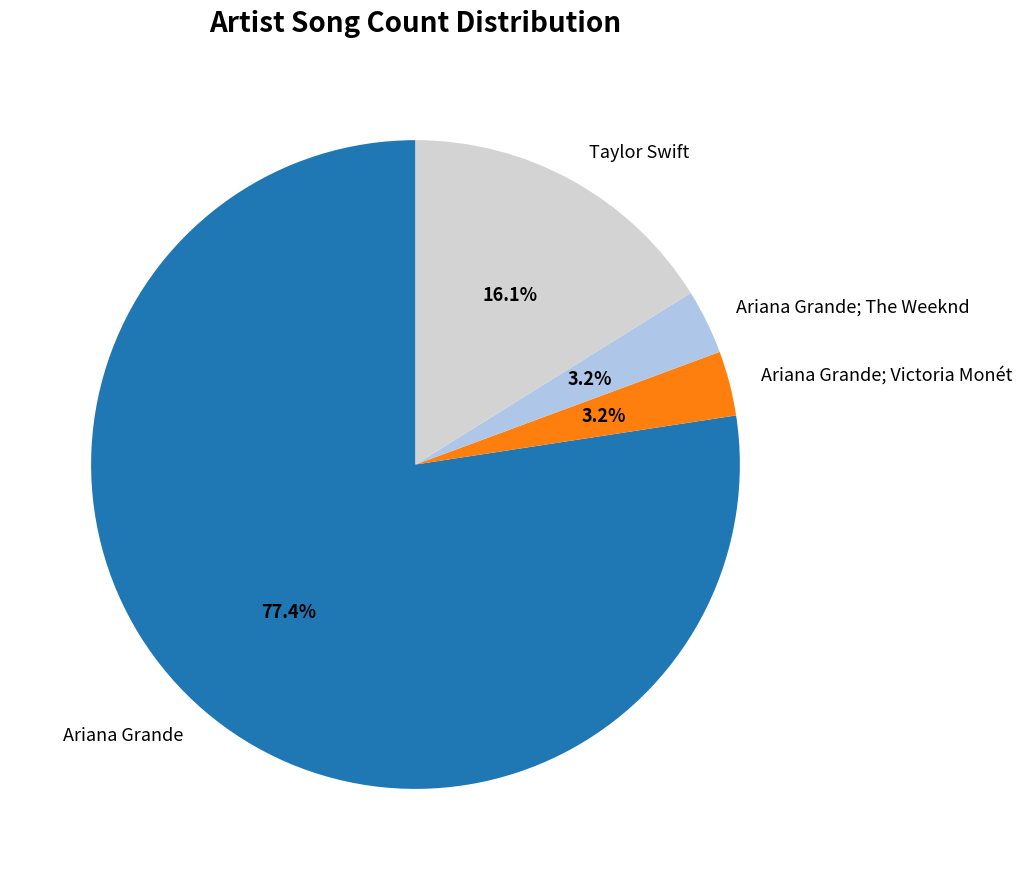

What is the ratio of the value at Taylor Swift to the value at Ariana Grande; The Weeknd?

5.0